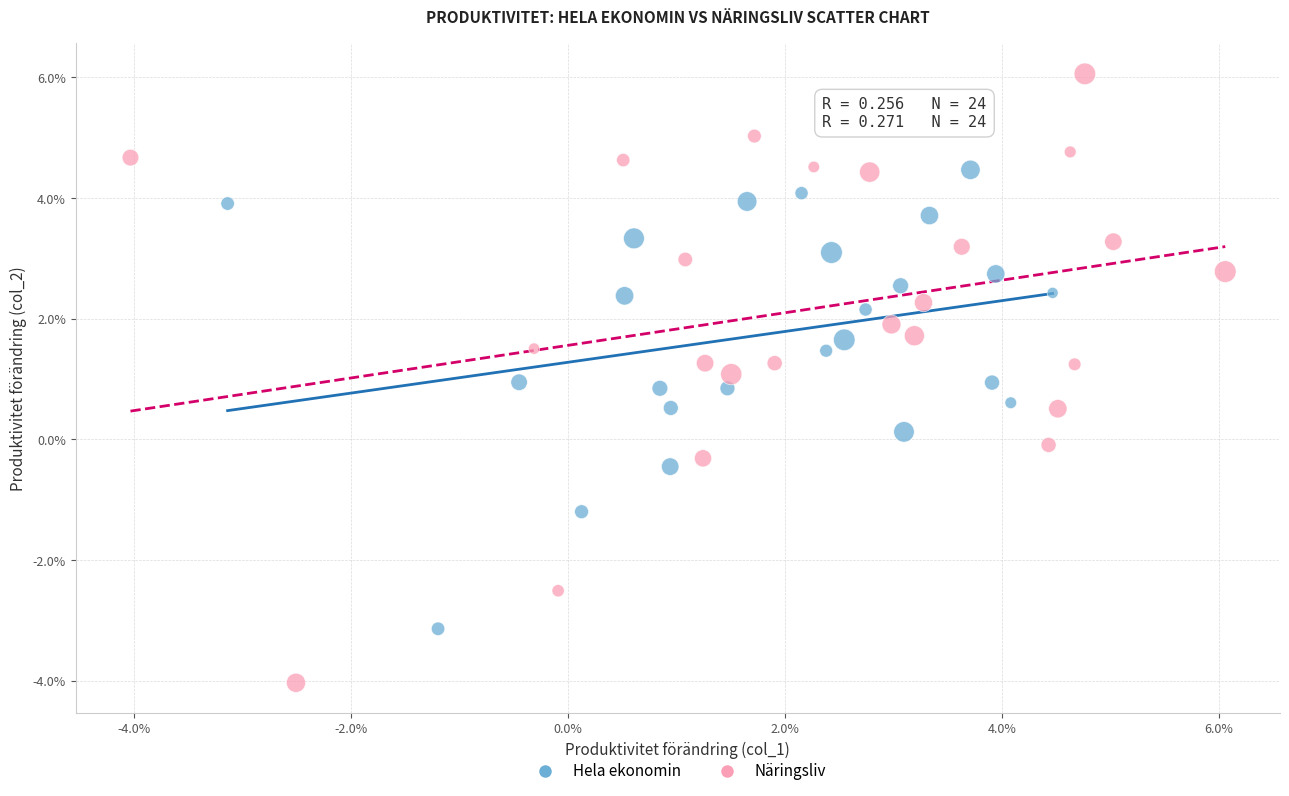

Which series has the widest spread of Y values?

Näringsliv